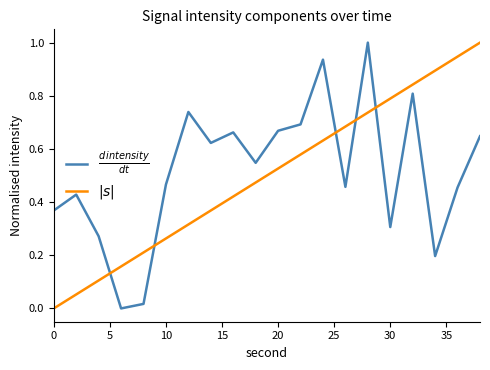

At how many categories does at least one series exceed 0?

20